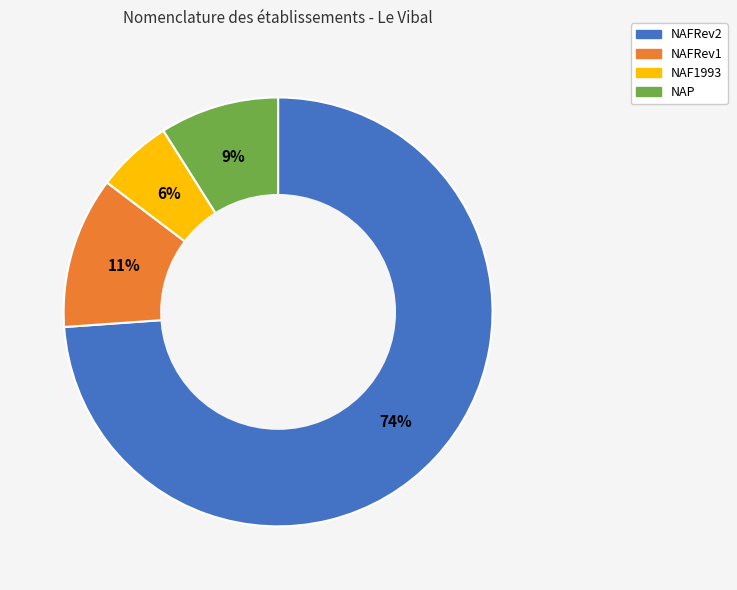

What is the ratio of the value at NAF1993 to the value at NAFRev1?

0.5